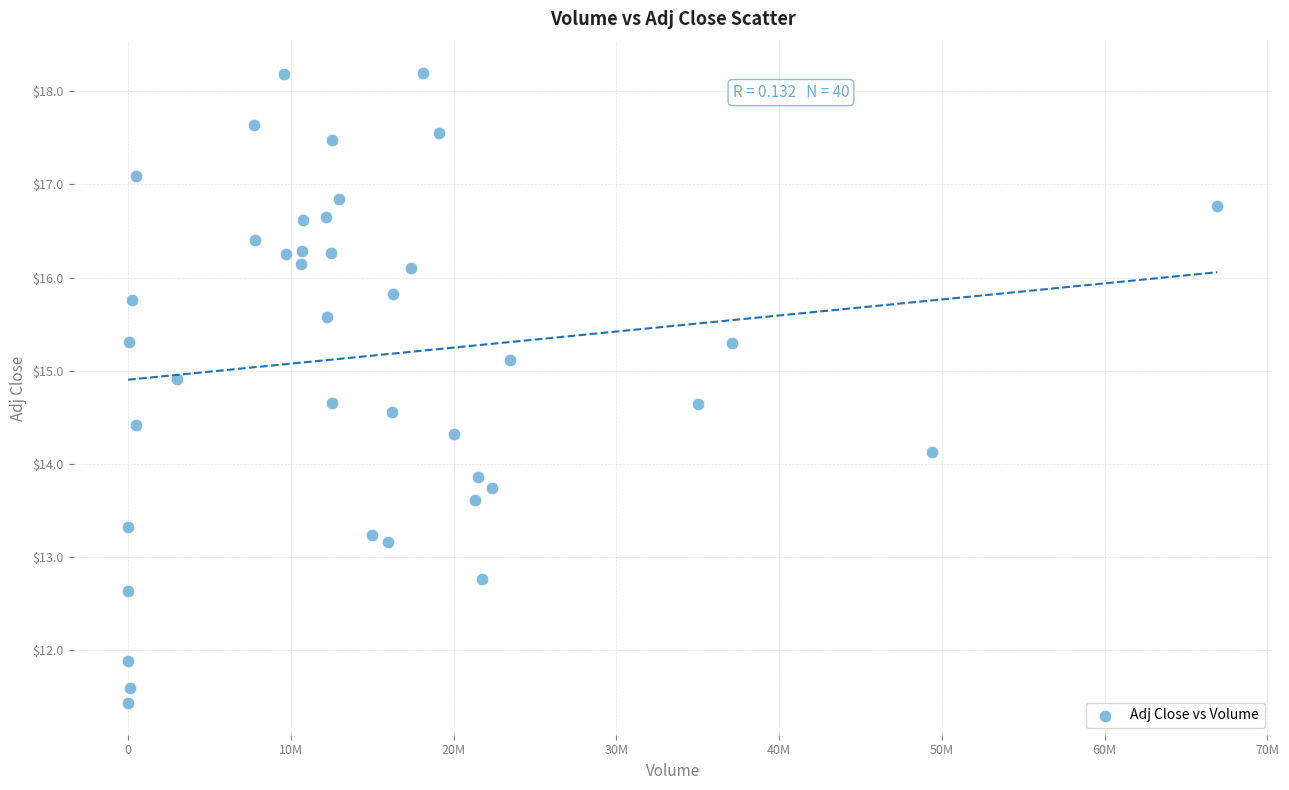

What is the range of Y values (max minus min)?

6.8